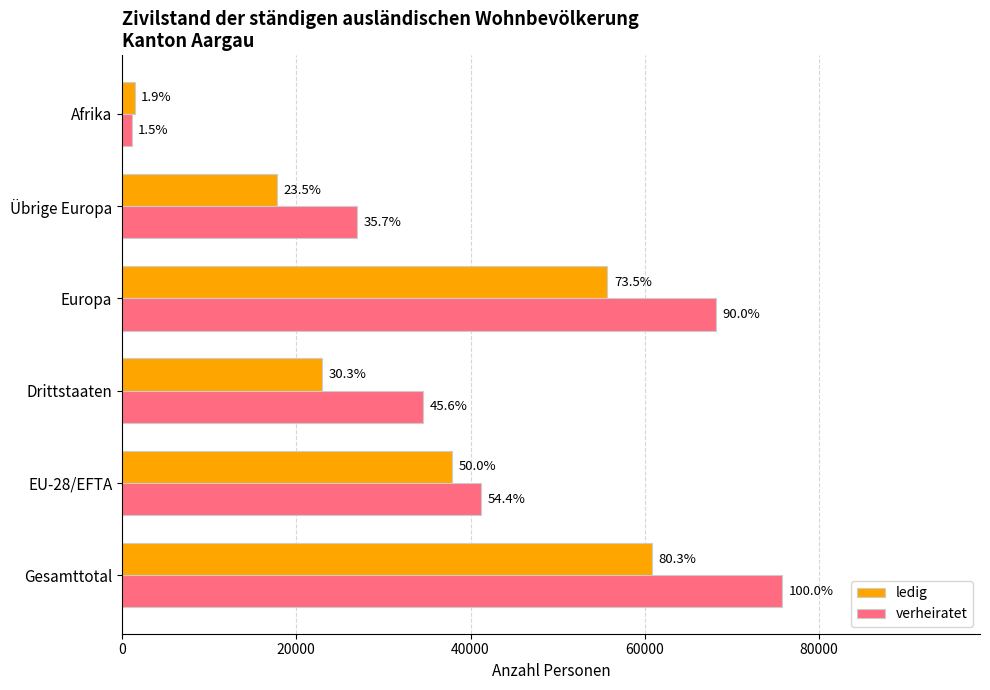

What are all the series names shown in the legend?

ledig, verheiratet